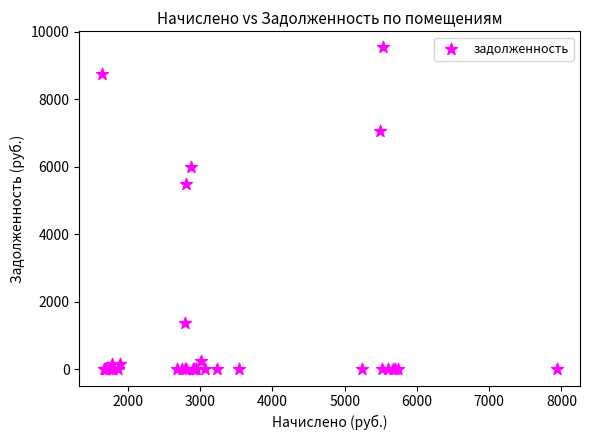

What Y value in the scatter plot is closest to 4770?

5491.5